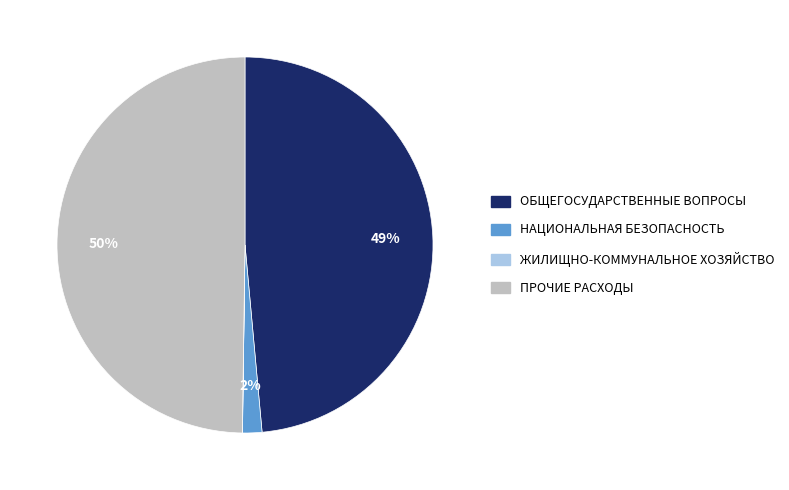

Which has a higher value, ПРОЧИЕ РАСХОДЫ or НАЦИОНАЛЬНАЯ БЕЗОПАСНОСТЬ?

ПРОЧИЕ РАСХОДЫ